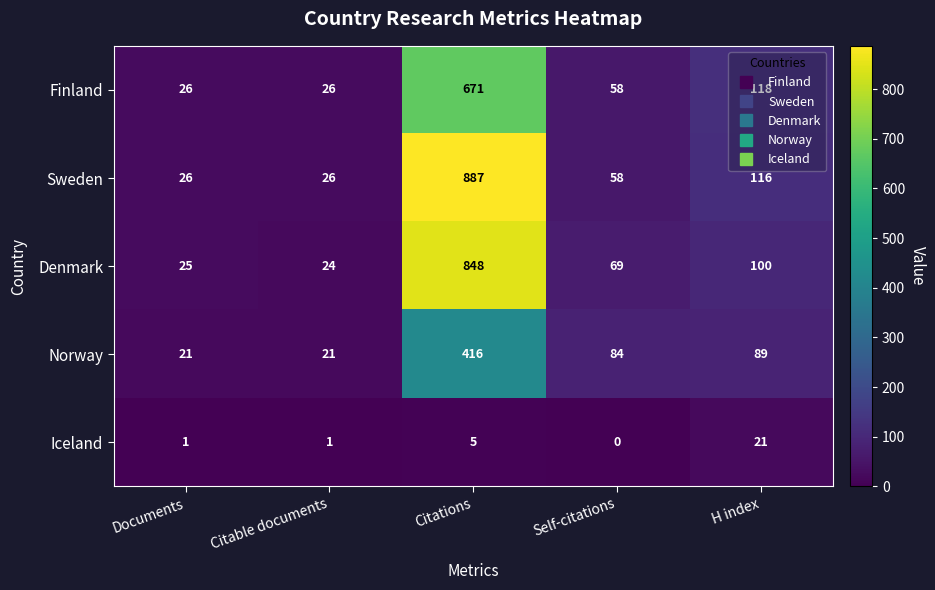

What is the difference between the maximum and minimum values in the Iceland series?

21